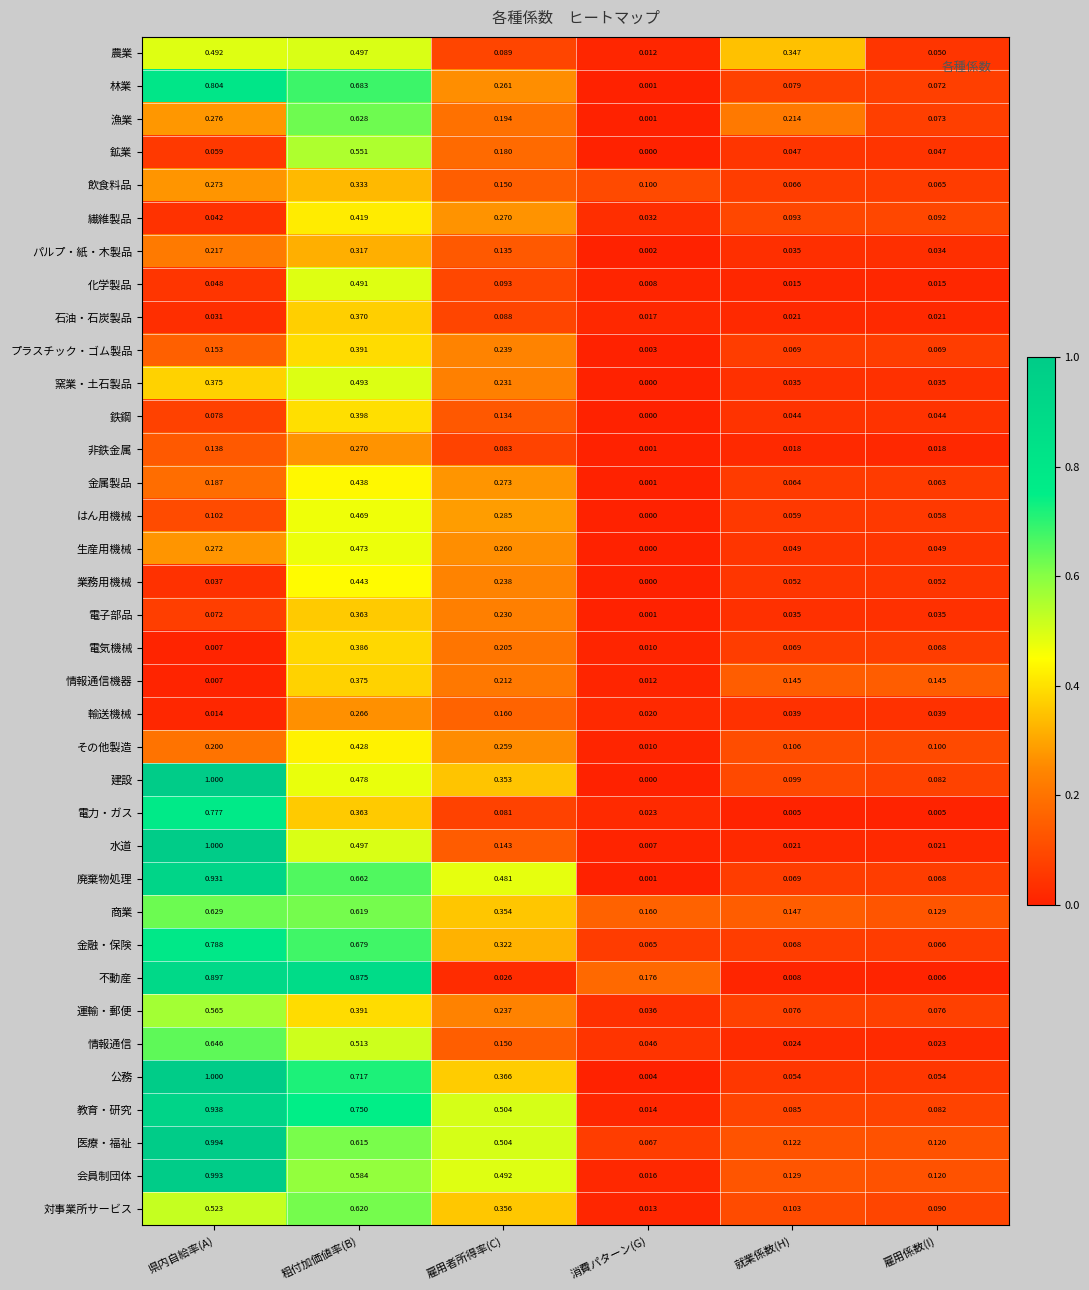

At which category does the chart reach its peak across all series?

県内自給率(A)